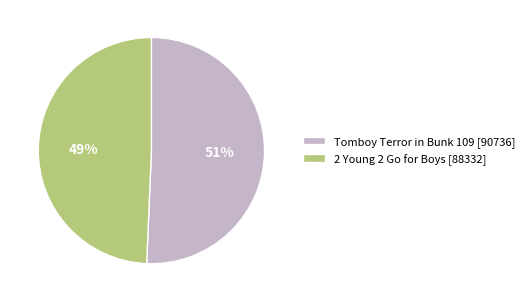

Between 2 Young 2 Go for Boys [88332] and Tomboy Terror in Bunk 109 [90736], which is larger?

Tomboy Terror in Bunk 109 [90736]